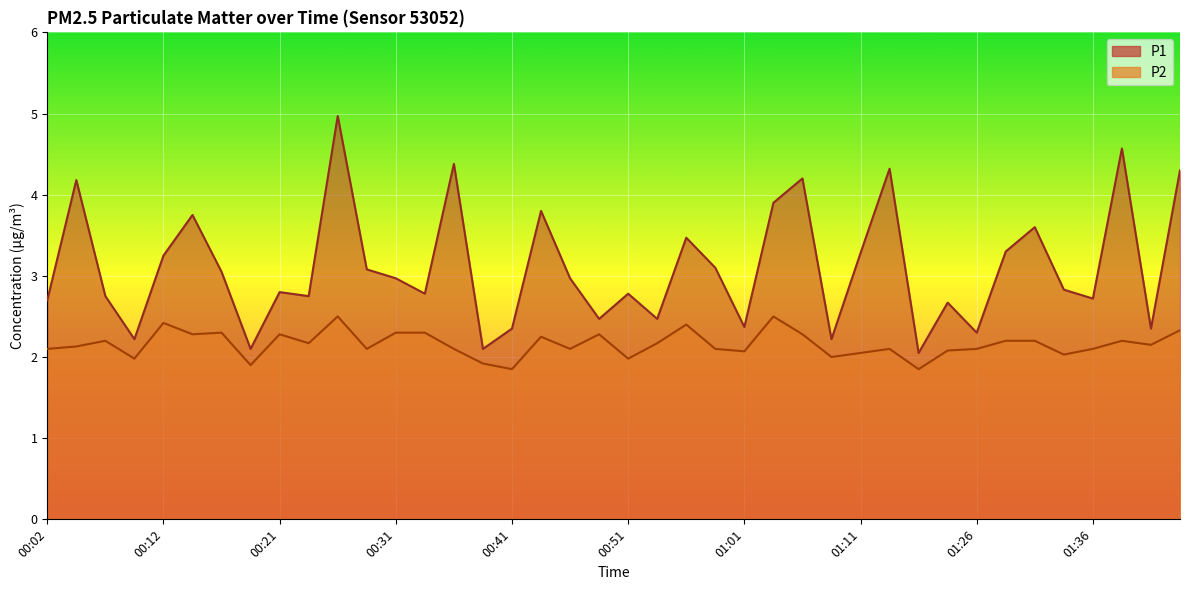

What is the average value of the P1 series?

3.1